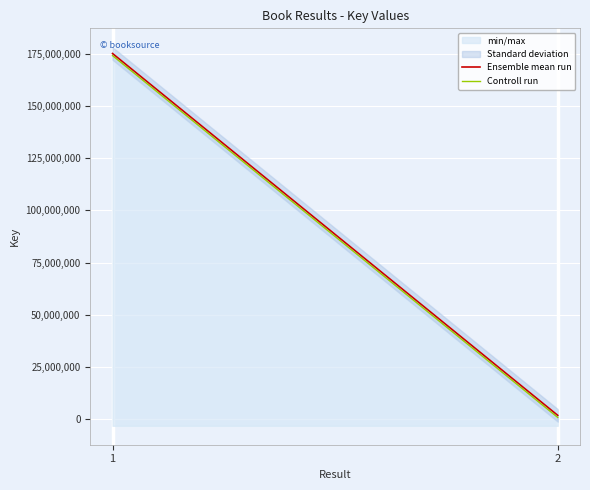

At which category does the chart reach its minimum across all series?

2